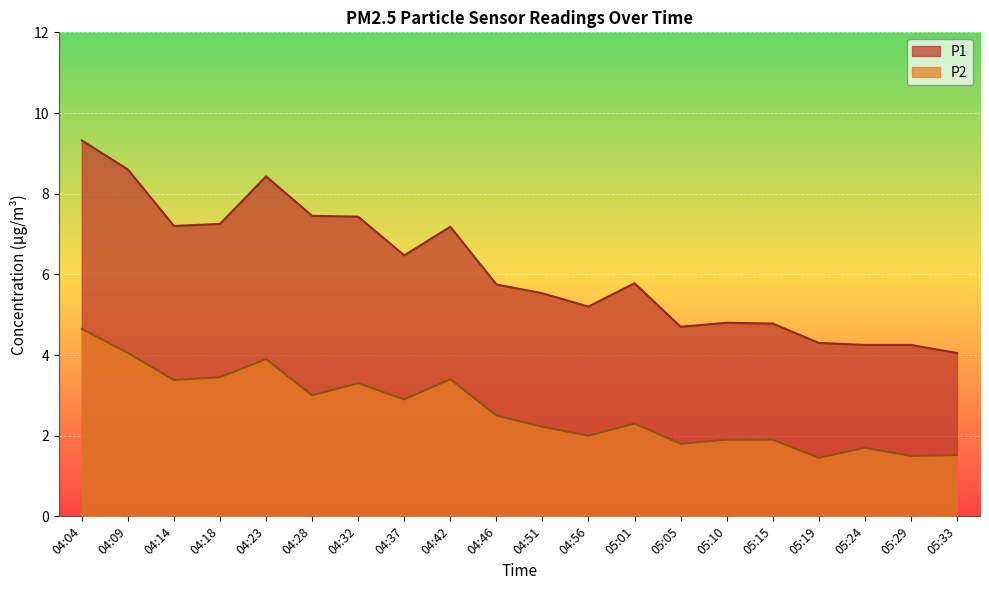

What is the label of the 17th point from the right?

04:18